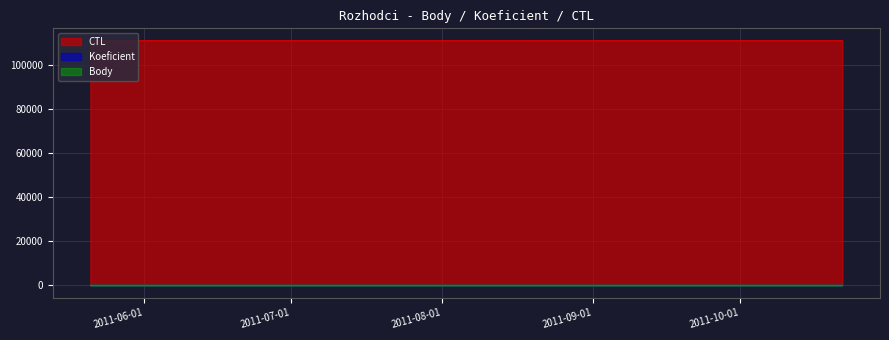

Which series has the largest total across all categories?

CTL